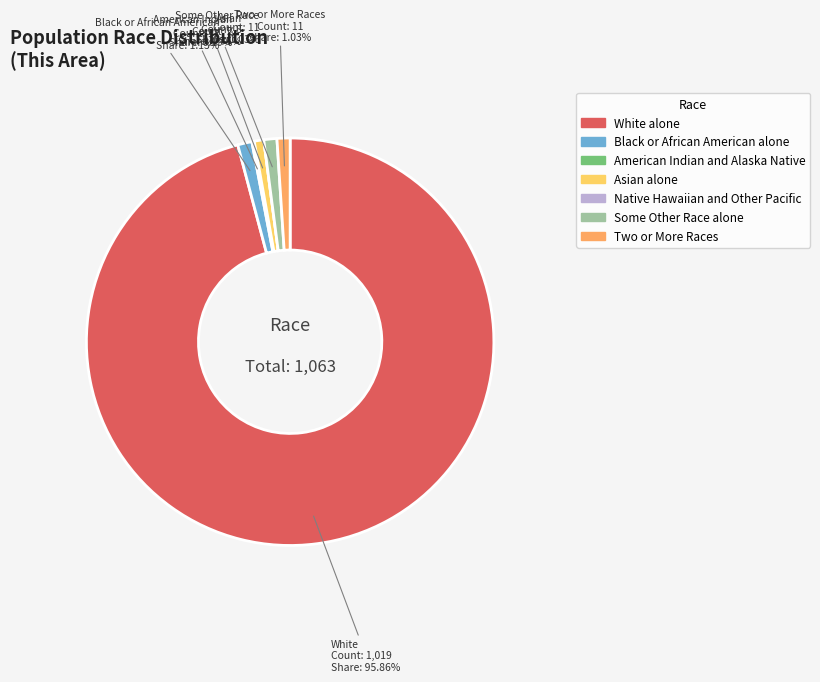

Between Two or More Races and White alone, which is larger?

White alone